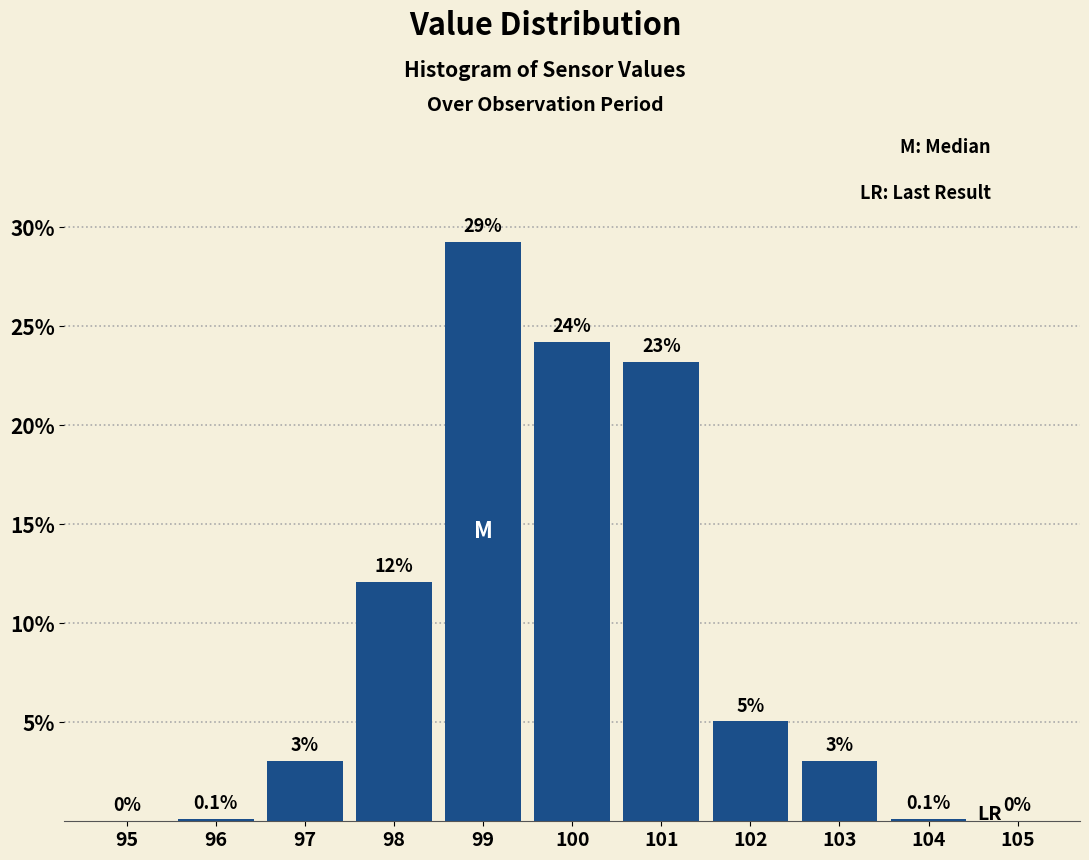

Reading left to right, transcribe all the data shown in this chart.

95=0.0	96=0.1	97=3.0	98=12.1	99=29.2	100=24.2	101=23.2	102=5.0	103=3.0	104=0.1	105=0.0